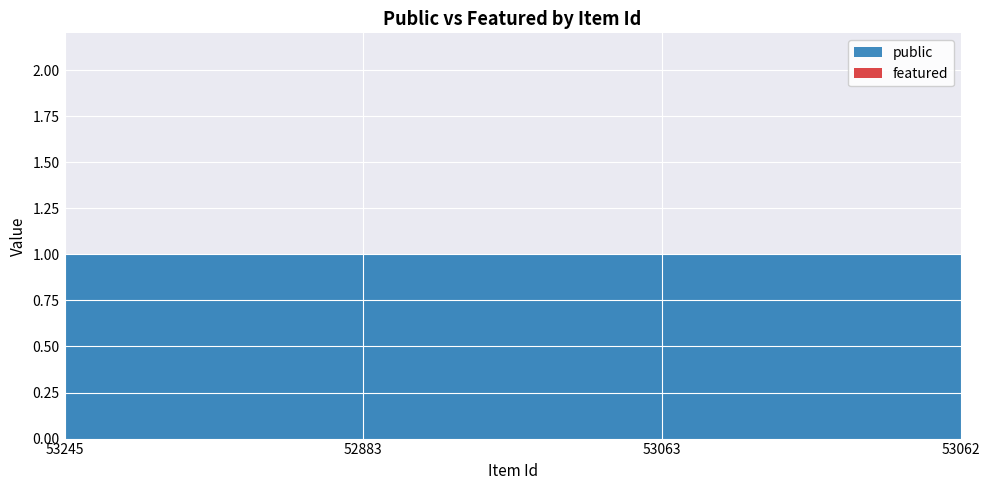

Reading left to right, extract all data points from this chart.

public: 53245=1	52883=1	53063=1	53062=1
featured: 53245=0	52883=0	53063=0	53062=0